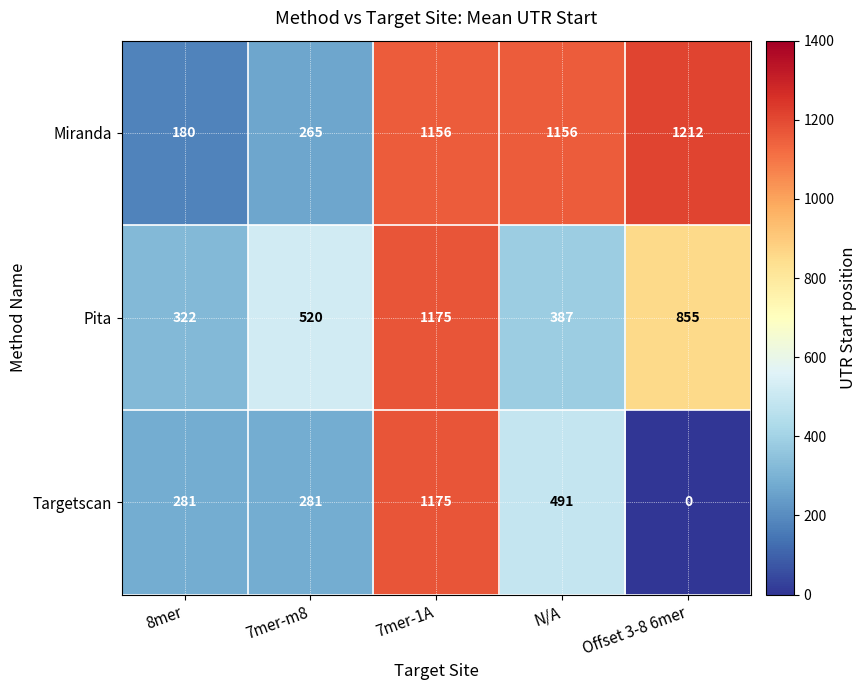

Between 8mer and 7mer-1A, which series saw the biggest shift?

Miranda